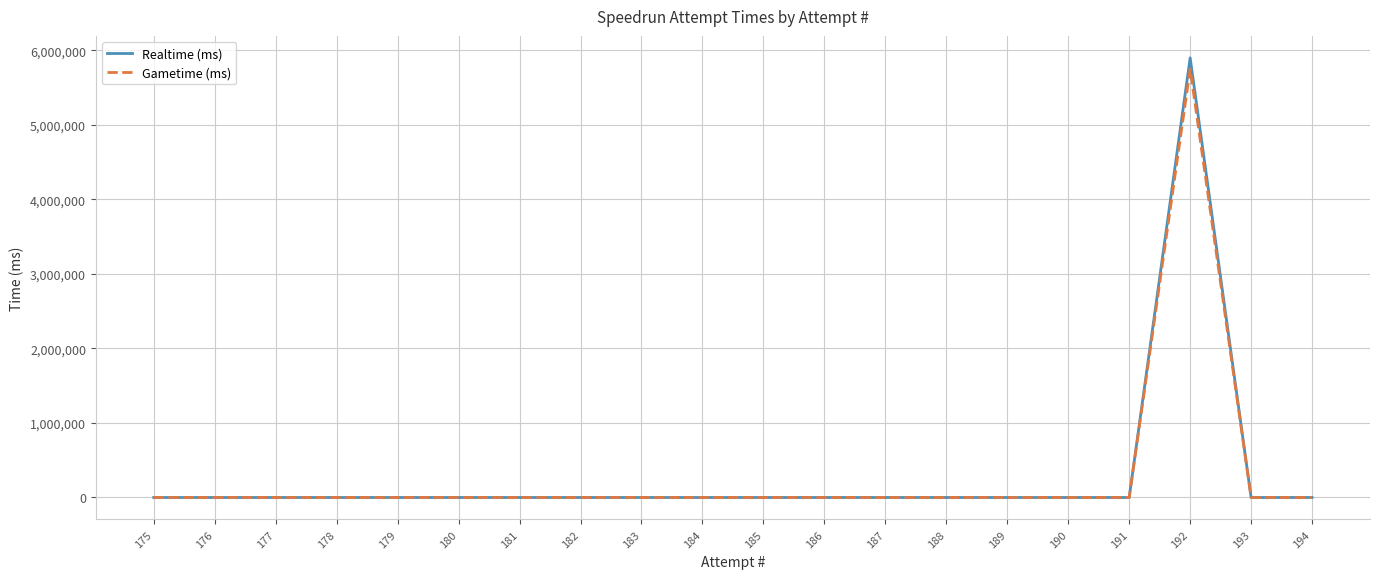

Which series has the largest range (max minus min)?

Realtime (ms)